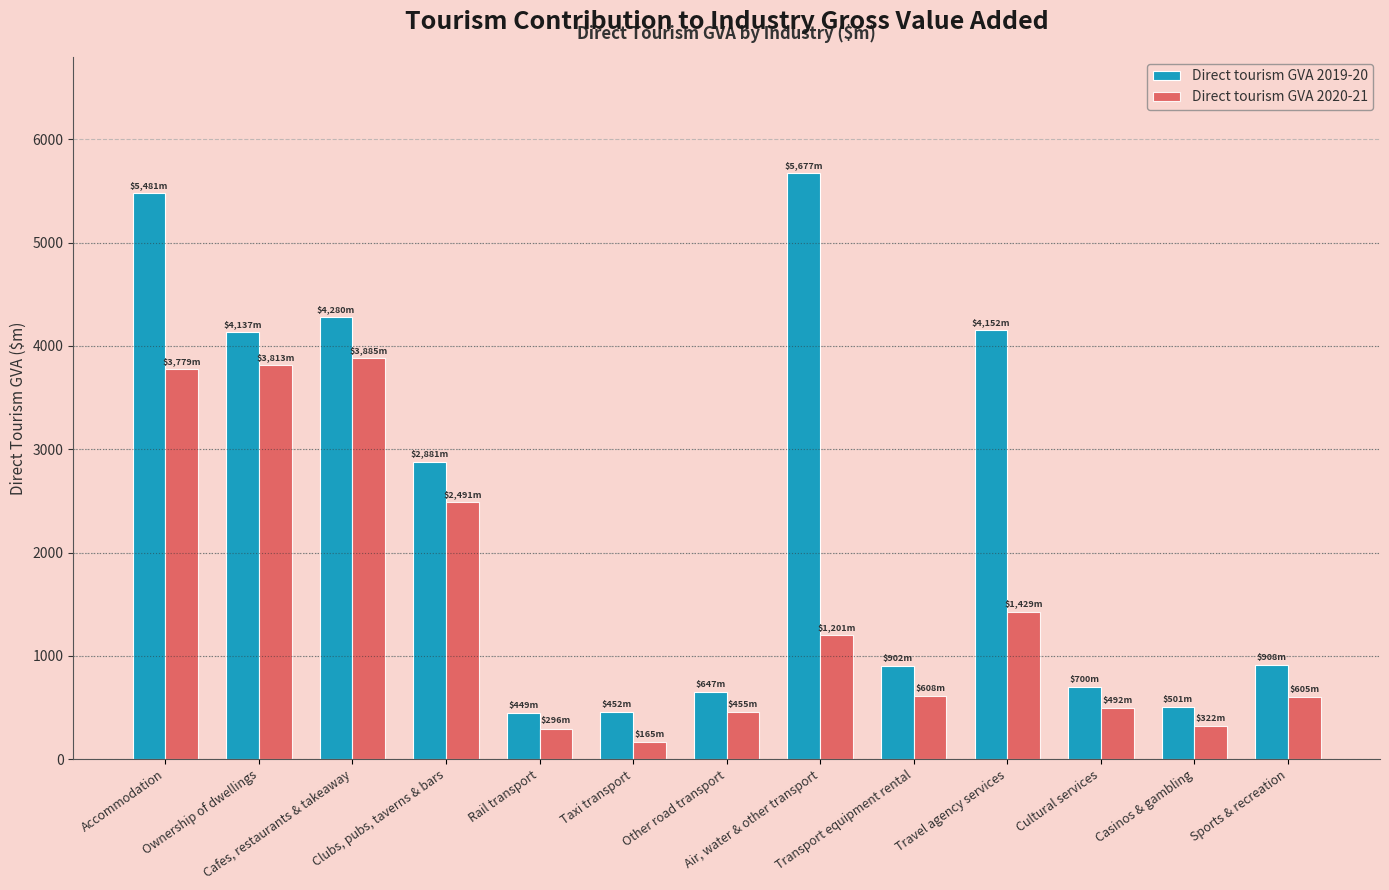

Rank the series at Transport equipment rental from lowest to highest value.

Direct tourism GVA 2020-21, Direct tourism GVA 2019-20